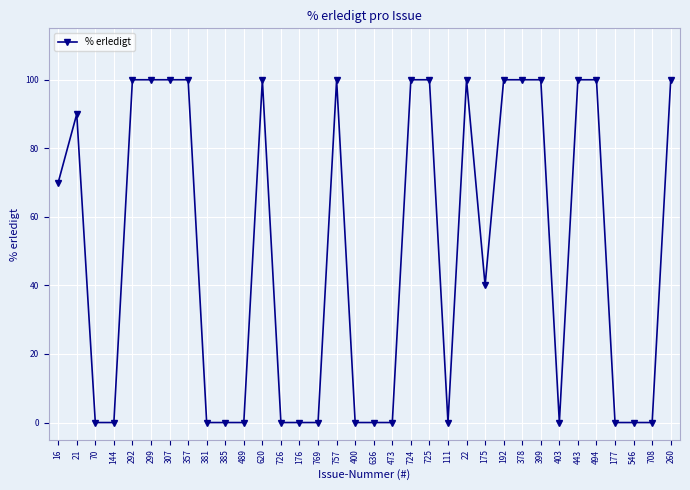

What is the change in value from 489 to 192?

+100